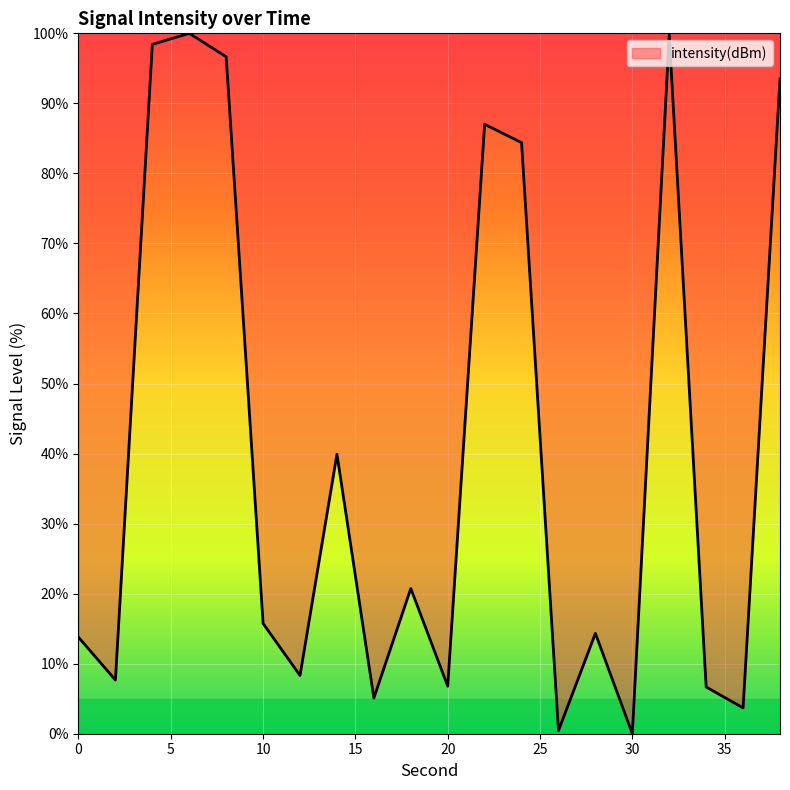

What is the difference between the maximum and minimum values?

100.0